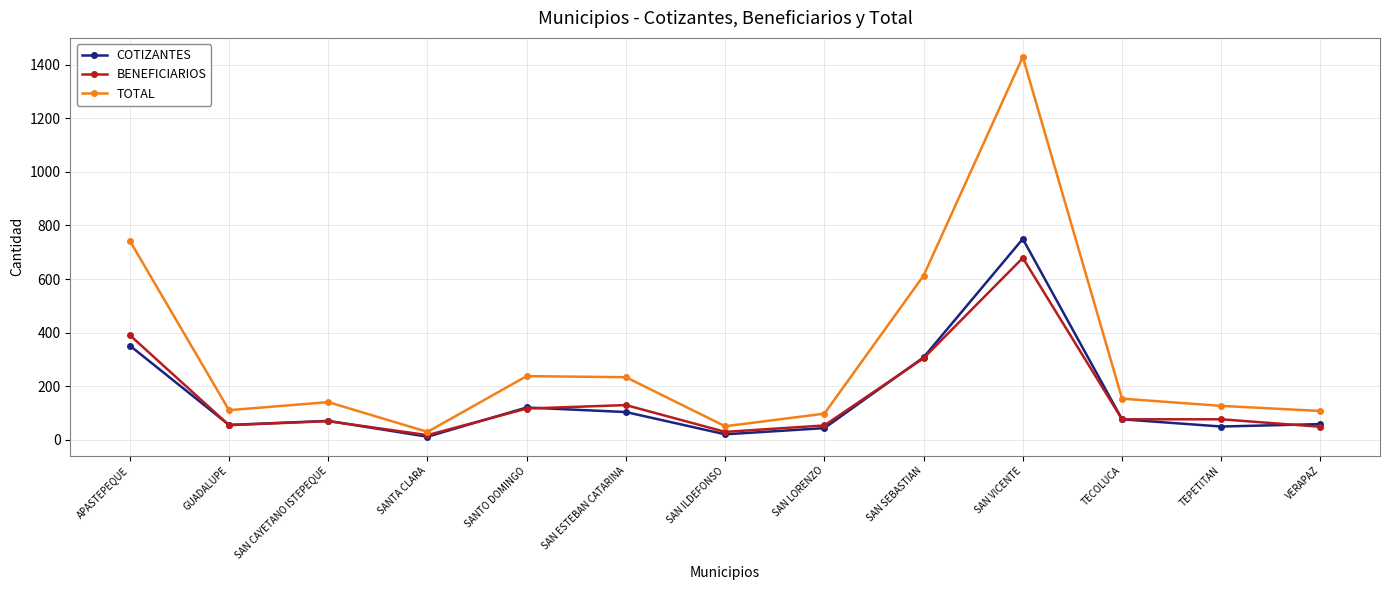

Which series changed the most between SANTO DOMINGO and VERAPAZ?

TOTAL